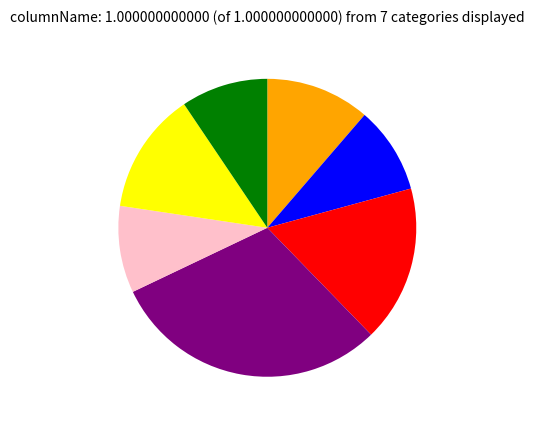

Is there any slice that represents more than half of the pie?

No